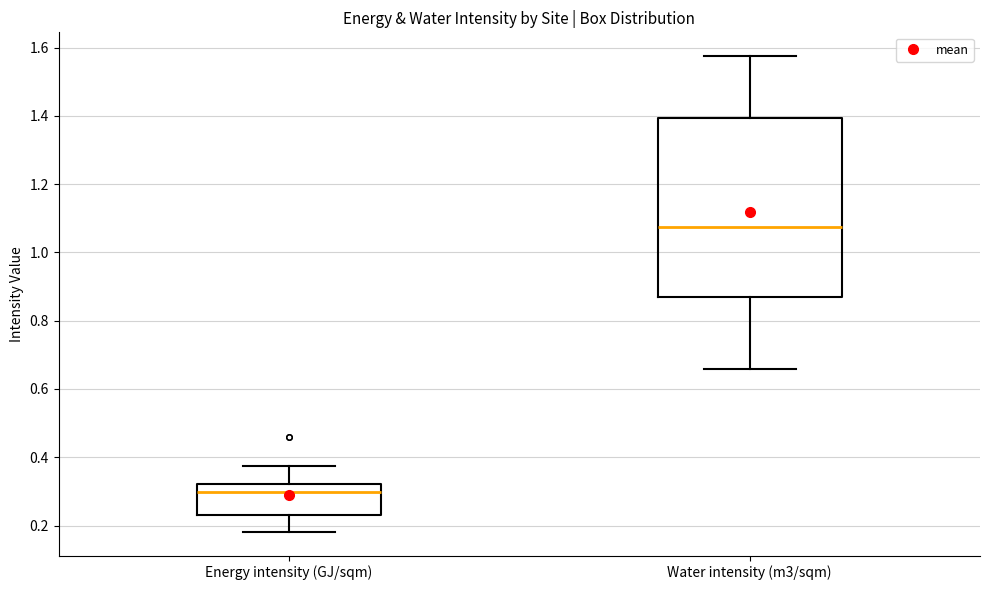

Where does the median line of the box for Water intensity (m3/sqm) sit on the y-axis? The values are not printed on the chart, so give them approximately, as read against the axis.

1.08